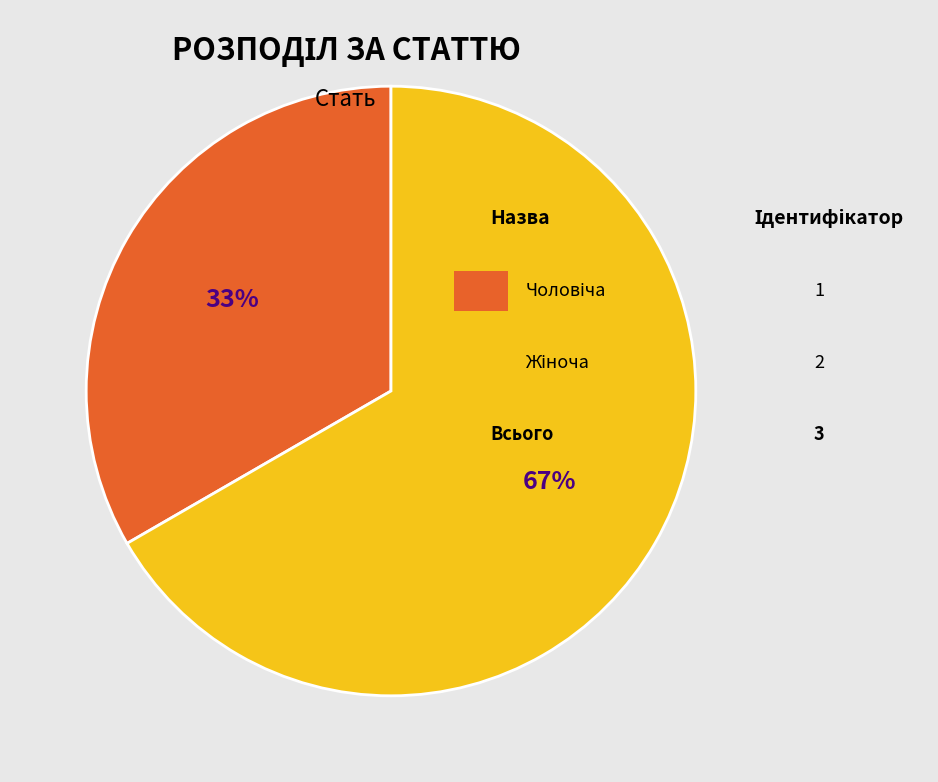

To the nearest percent, what is the average slice percentage?

50%